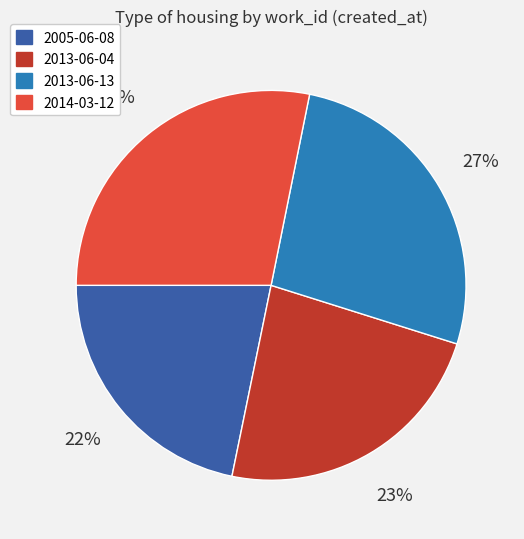

What is the ratio of the value at 2014-03-12 to the value at 2013-06-04?

1.2